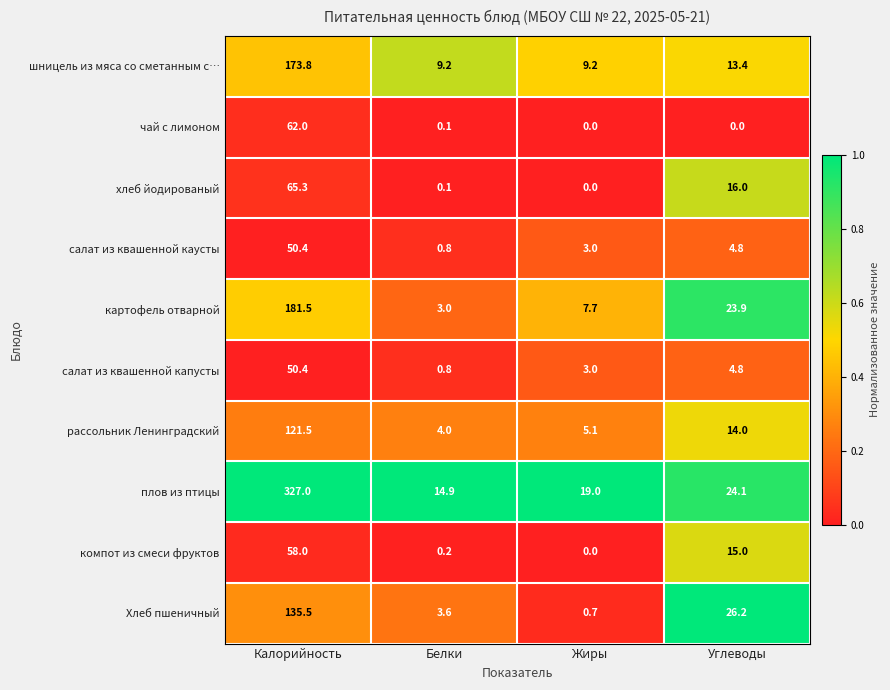

What is the difference between the чай с лимоном values at Калорийность and Белки?

61.9